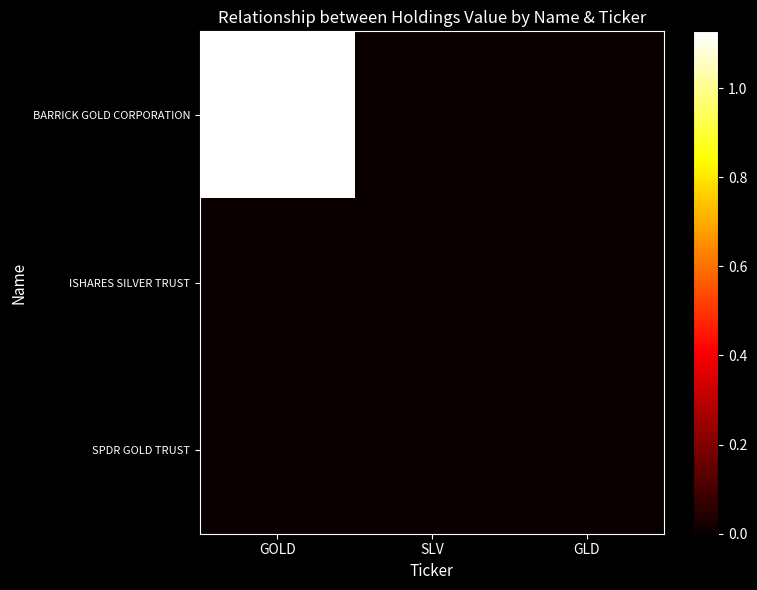

Which series has the largest total across all categories?

BARRICK GOLD CORPORATION